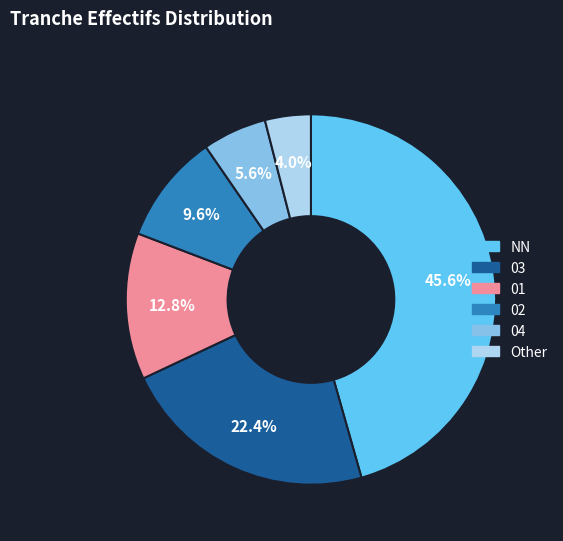

Which slice is the smallest?

Other